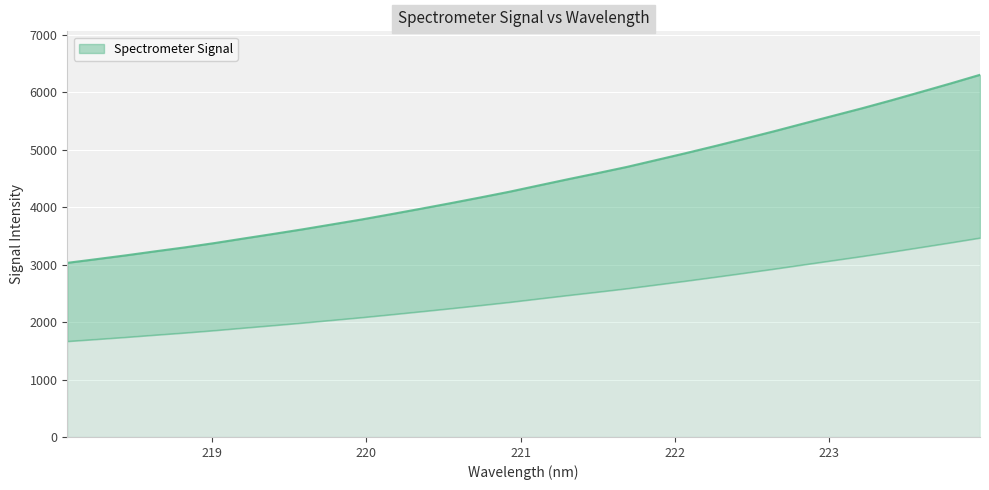

List the labels in order of value, smallest first.

218.0596, 218.2508, 218.442, 218.6332, 218.8244, 219.0156, 219.2067, 219.3979, 219.589, 219.7801, 219.9712, 220.1623, 220.3533, 220.5444, 220.7354, 220.9264, 221.1174, 221.3083, 221.4993, 221.6902, 221.8812, 222.0721, 222.263, 222.4538, 222.6447, 222.8355, 223.0264, 223.2172, 223.408, 223.5987, 223.7895, 223.9802